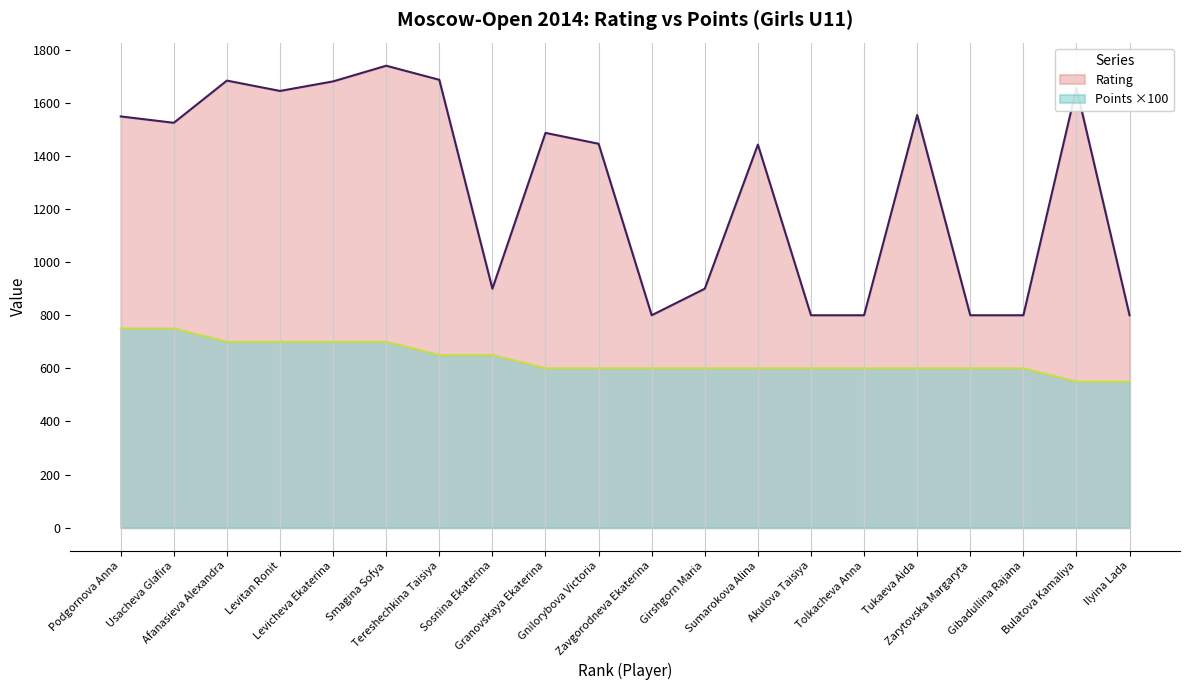

How many distinct data groups are displayed?

2